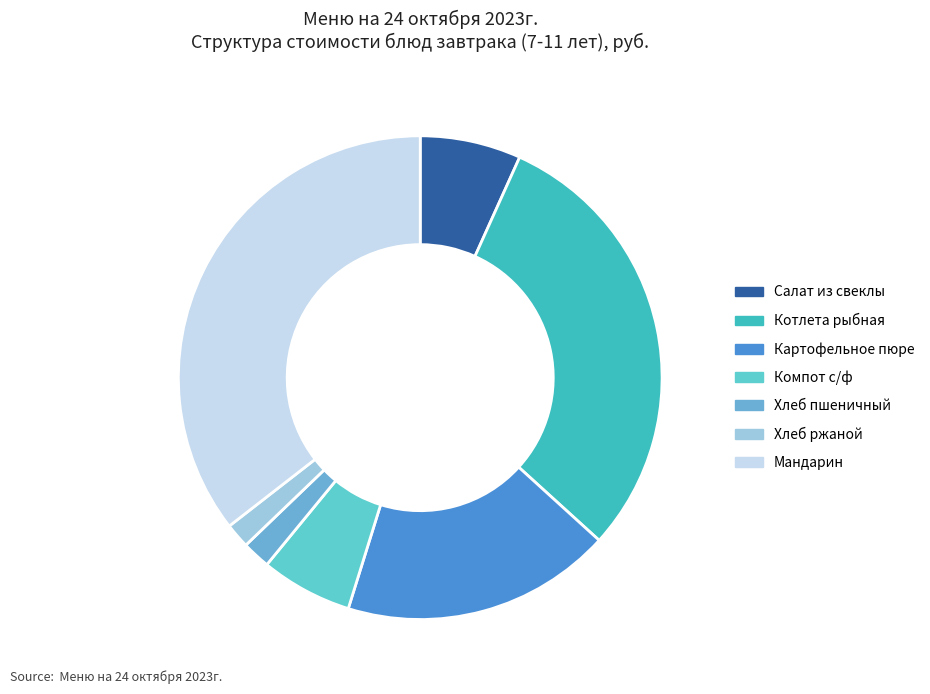

Is Салат из свеклы the majority of the pie?

No